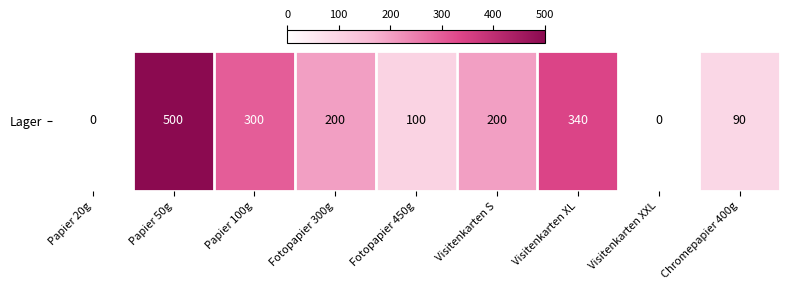

Reading left to right, list all the values displayed in this chart.

0	500	300	200	100	200	340	0	90